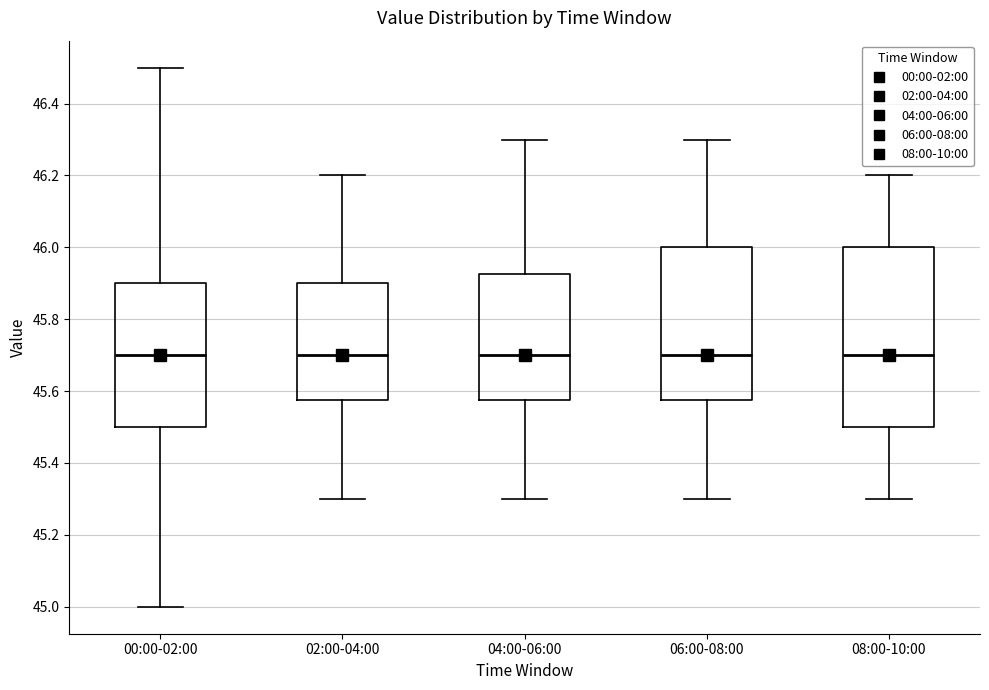

Which box is the tallest, from its lower edge to its upper edge?

08:00-10:00